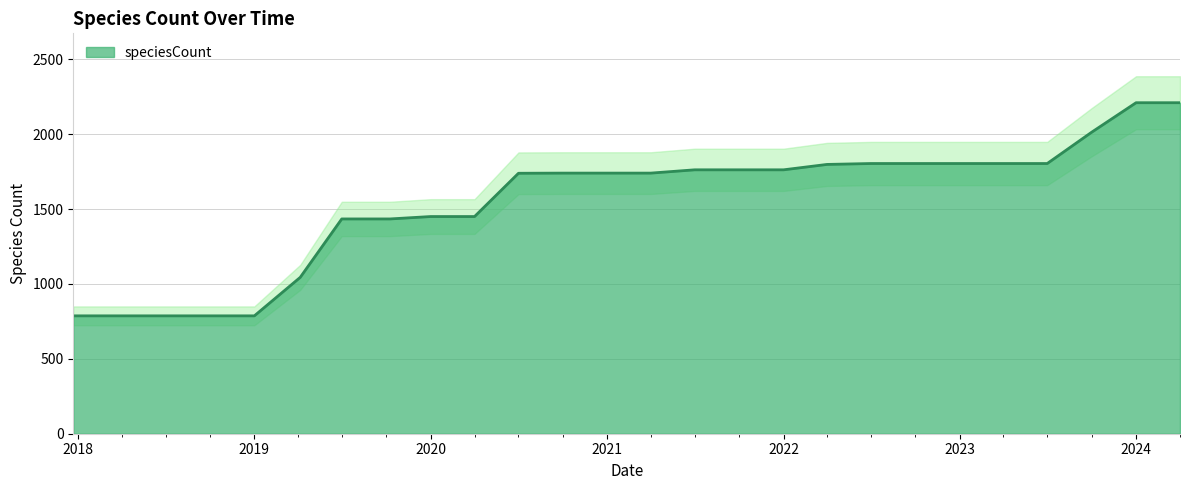

What is the highest value of the speciesCount series?

2210